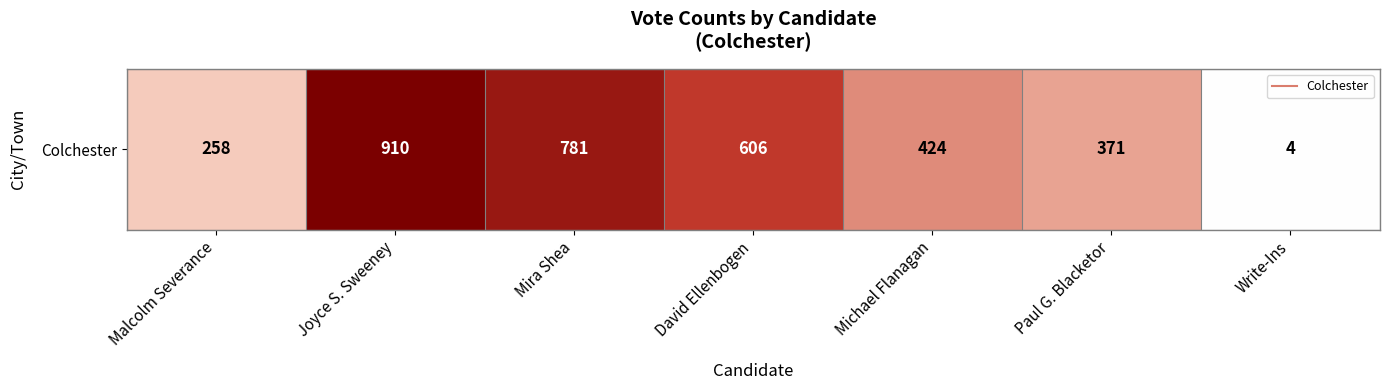

At which label is the value closest to 457?

Michael Flanagan